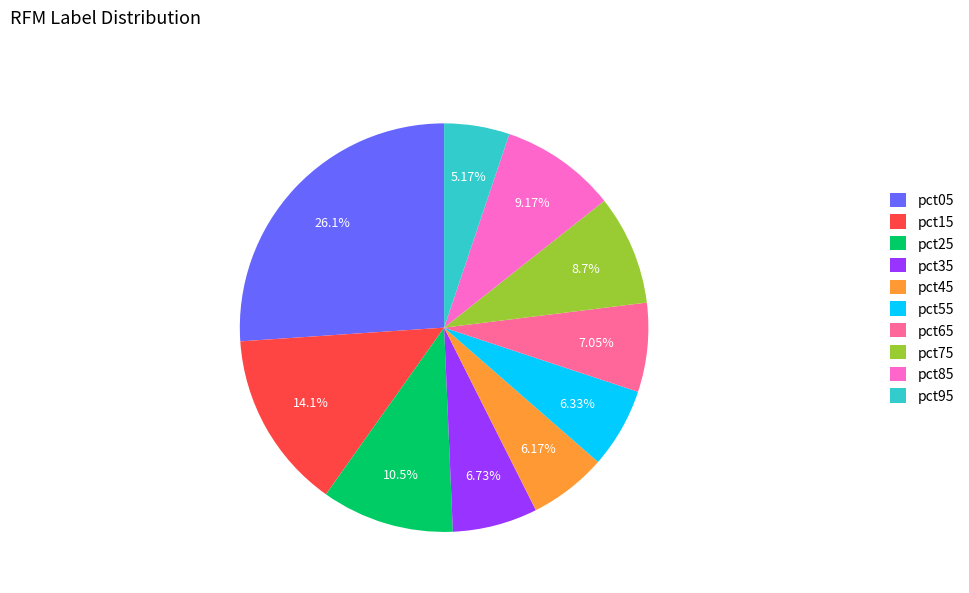

Does pct95 account for over 50% of the chart?

No